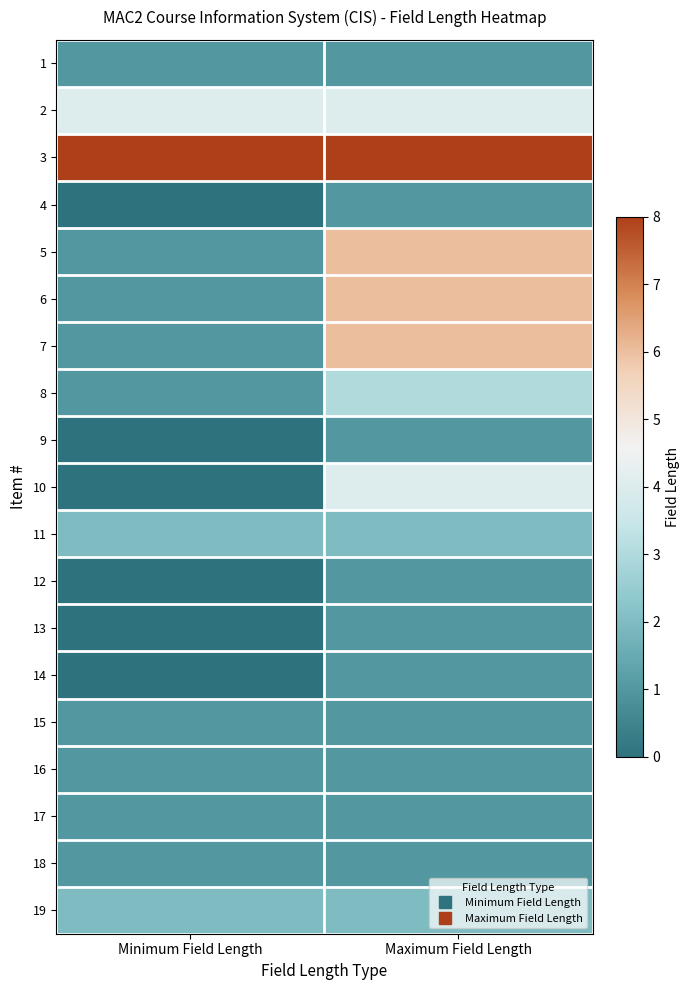

How many distinct data groups are displayed?

19